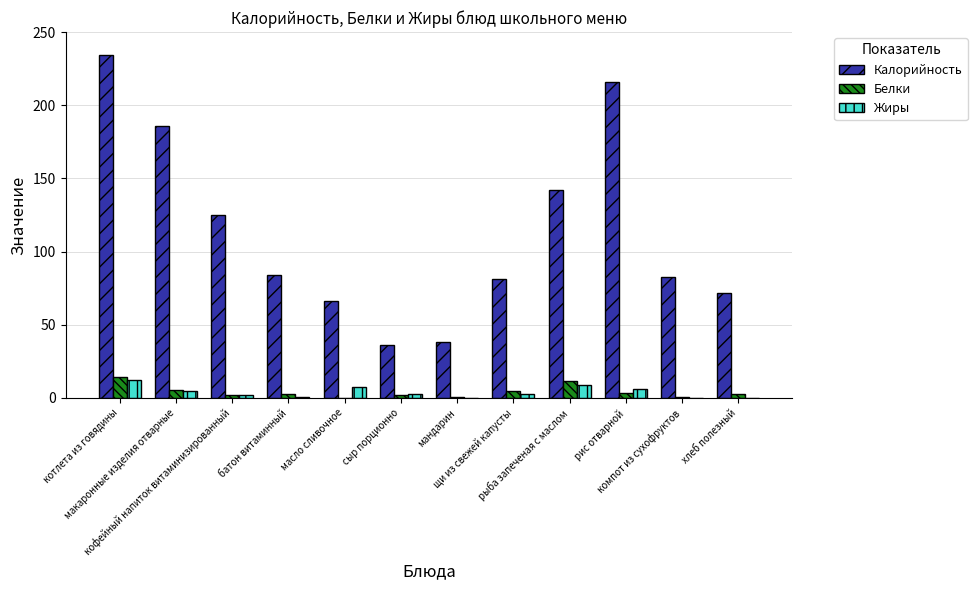

Which series has the largest total across all categories?

Калорийность